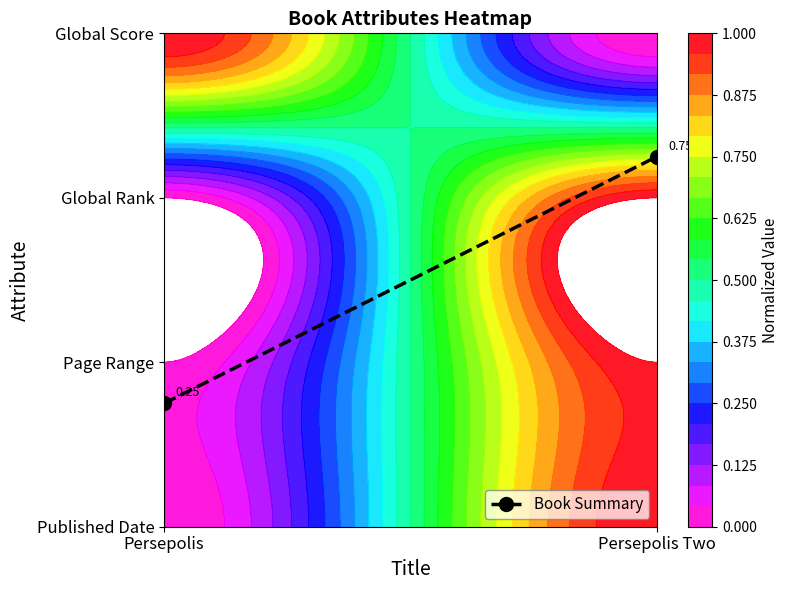

Is it true that the value at Persepolis is 0.8?

True